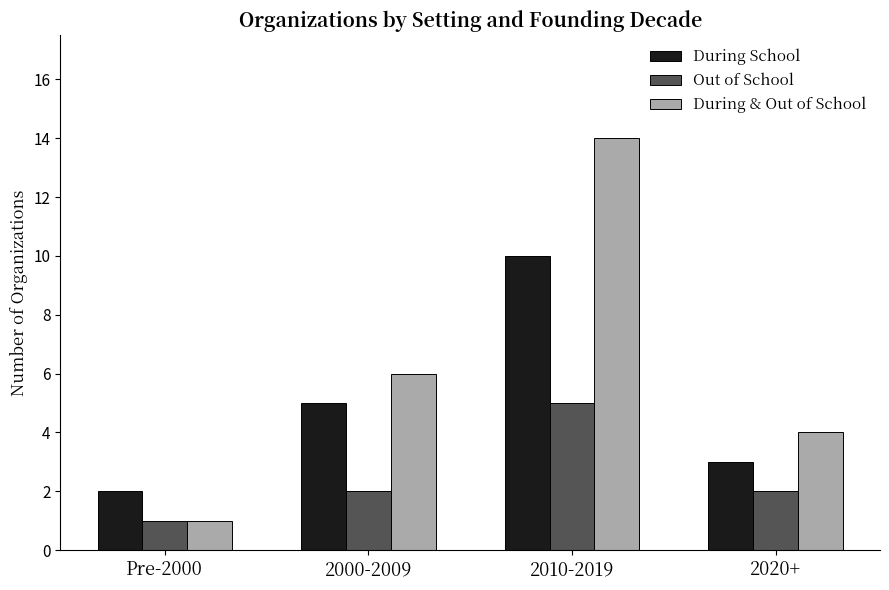

What is the difference between the second highest and minimum values in the During & Out of School series?

5